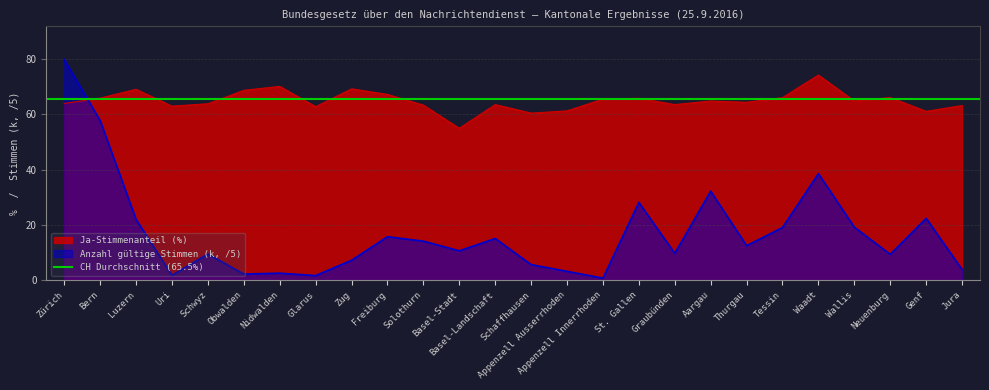

Between which two adjacent categories do Anzahl gültige Stimmen (k) and Ja-Stimmenanteil (%) first intersect?

Zürich and Bern